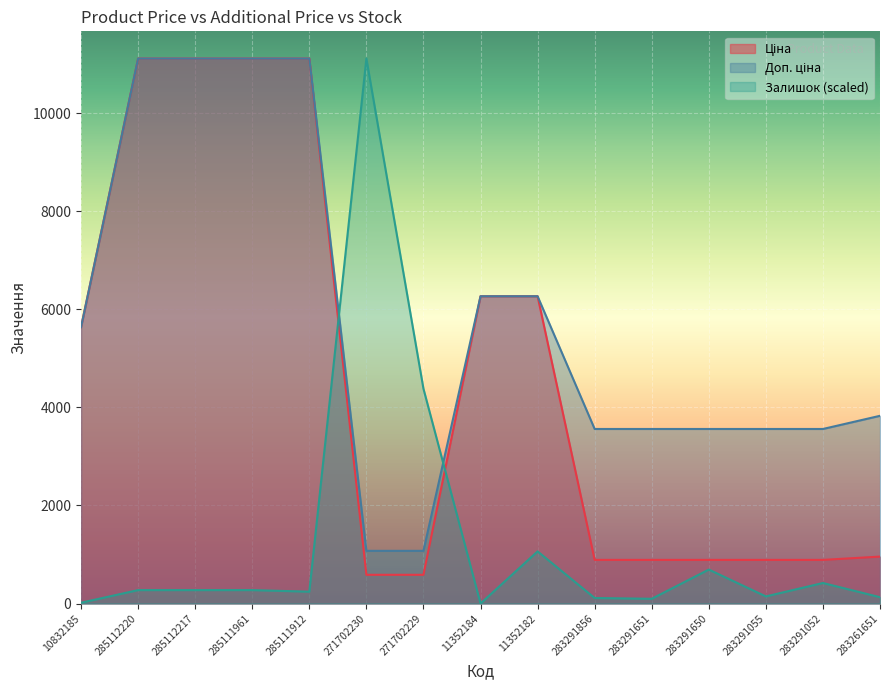

True or false: Ціна and Доп. ціна cross at least once.

False